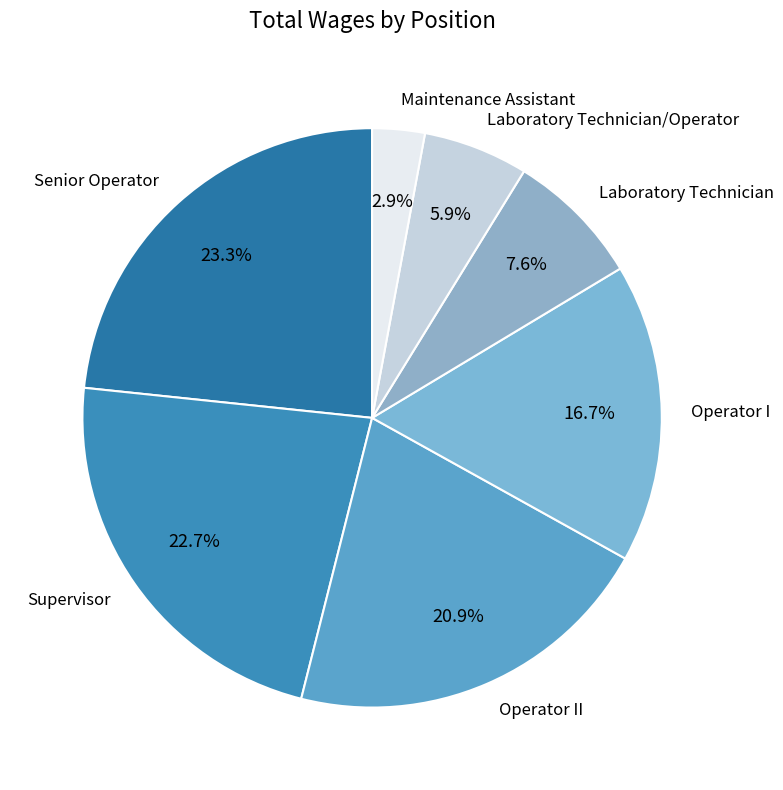

True or false: Operator I accounts for 10% of the total.

False